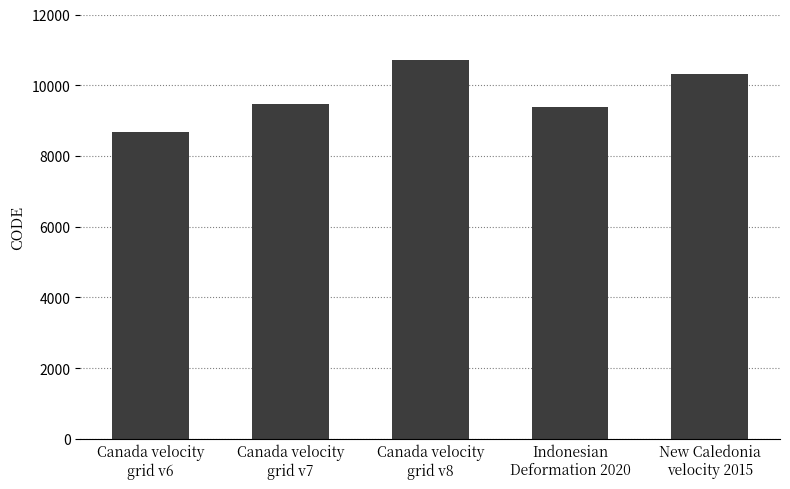

Is it true that the value at Canada velocity
grid v7 is 15544?

False